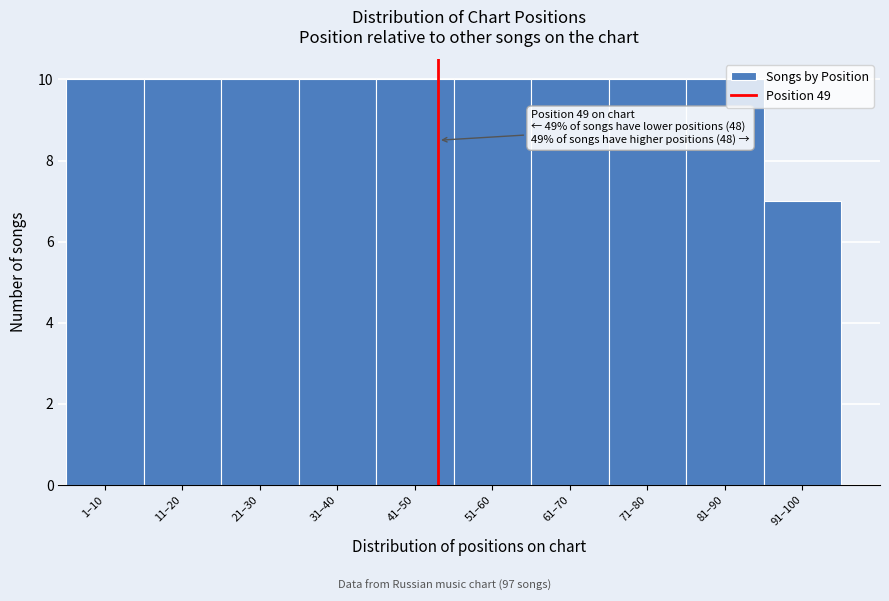

Reading left to right, what are all the values shown in this chart?

1–10=10	11–20=10	21–30=10	31–40=10	41–50=10	51–60=10	61–70=10	71–80=10	81–90=10	91–100=7